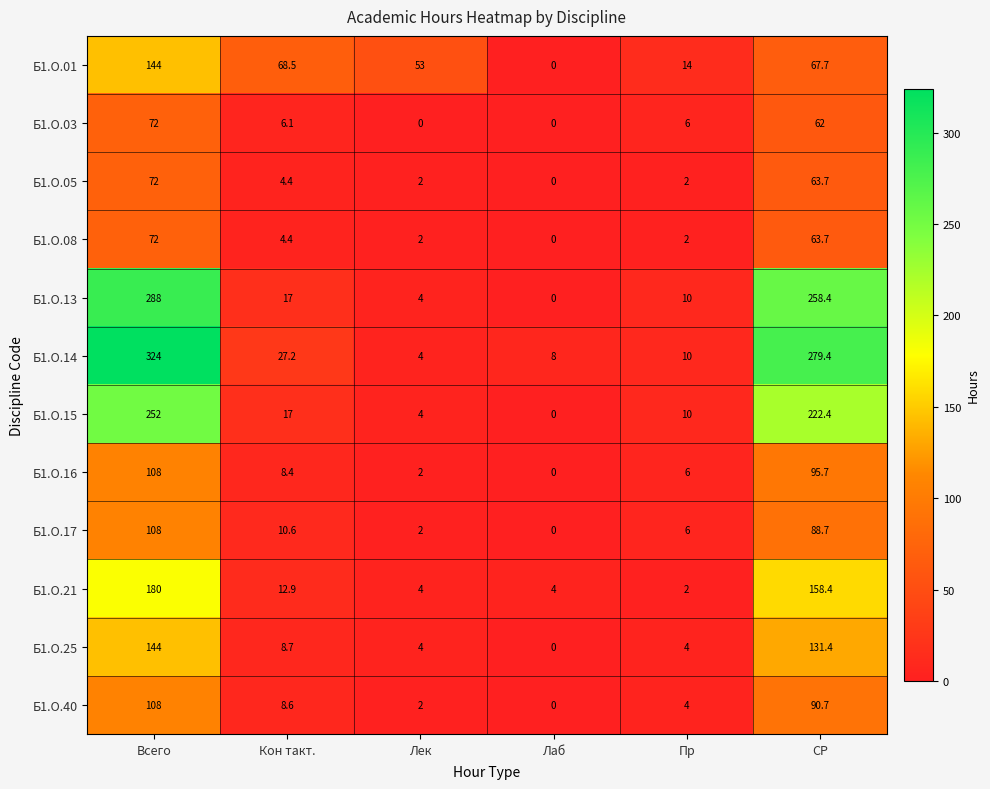

Between Всего and Лаб, which series saw the biggest shift?

Б1.О.14